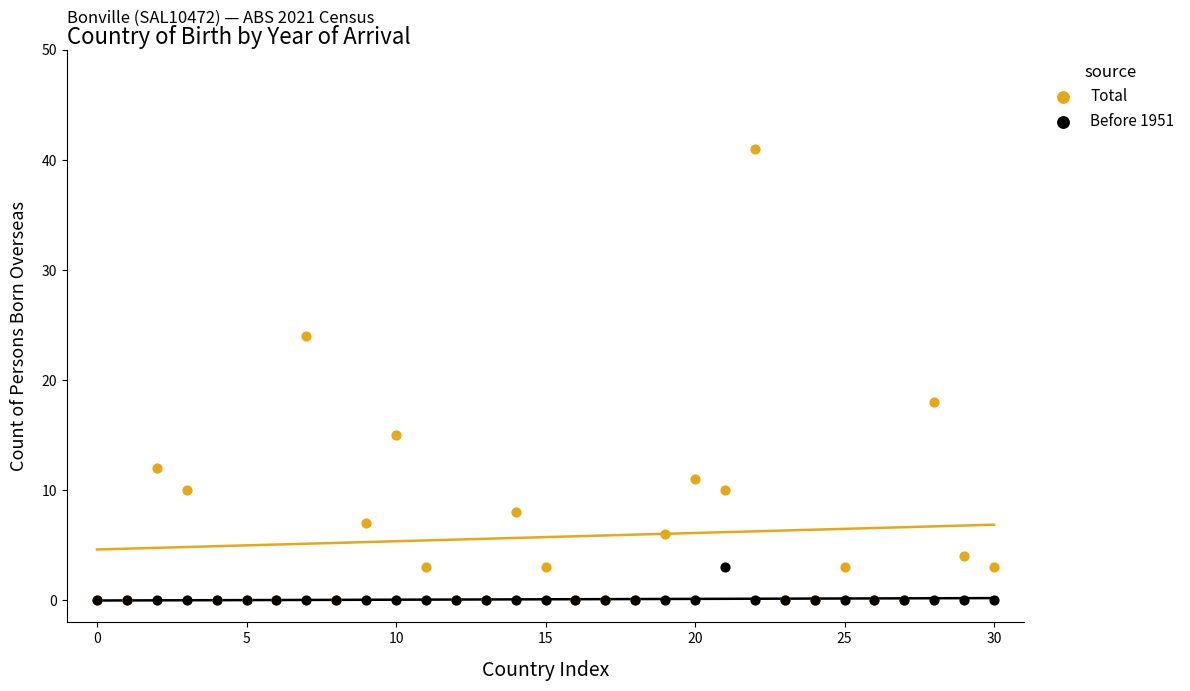

Across all series, what Y value is closest to 20?

18